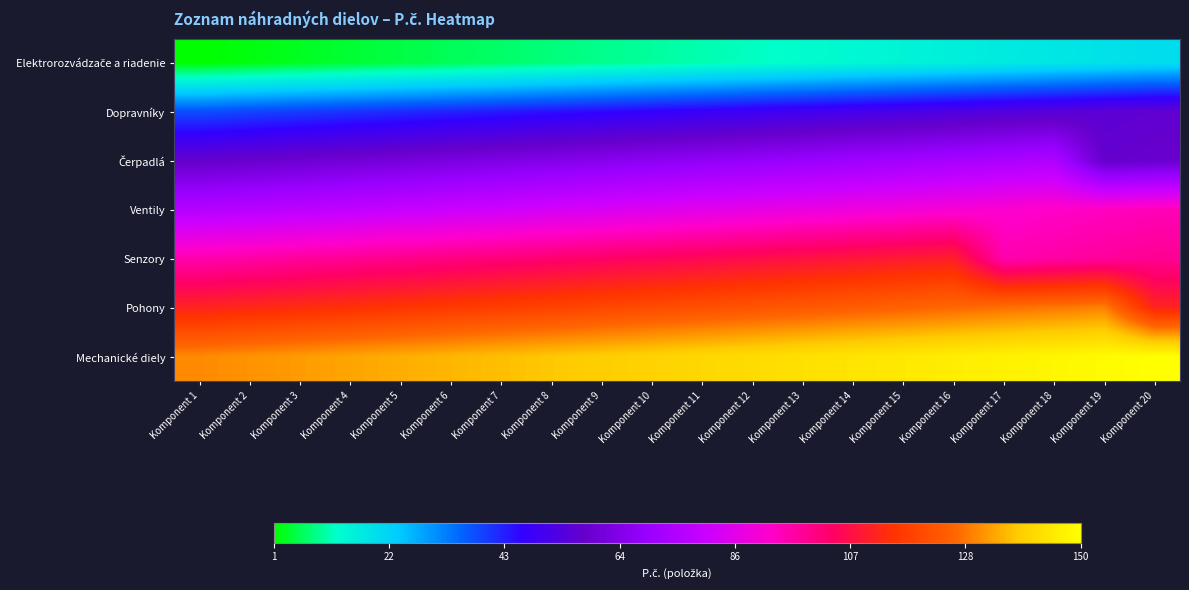

Rank the series by their maximum value, from highest to lowest.

Mechanické diely, Pohony, Senzory, Ventily, Čerpadlá, Dopravníky, Elektrorozvádzače a riadenie